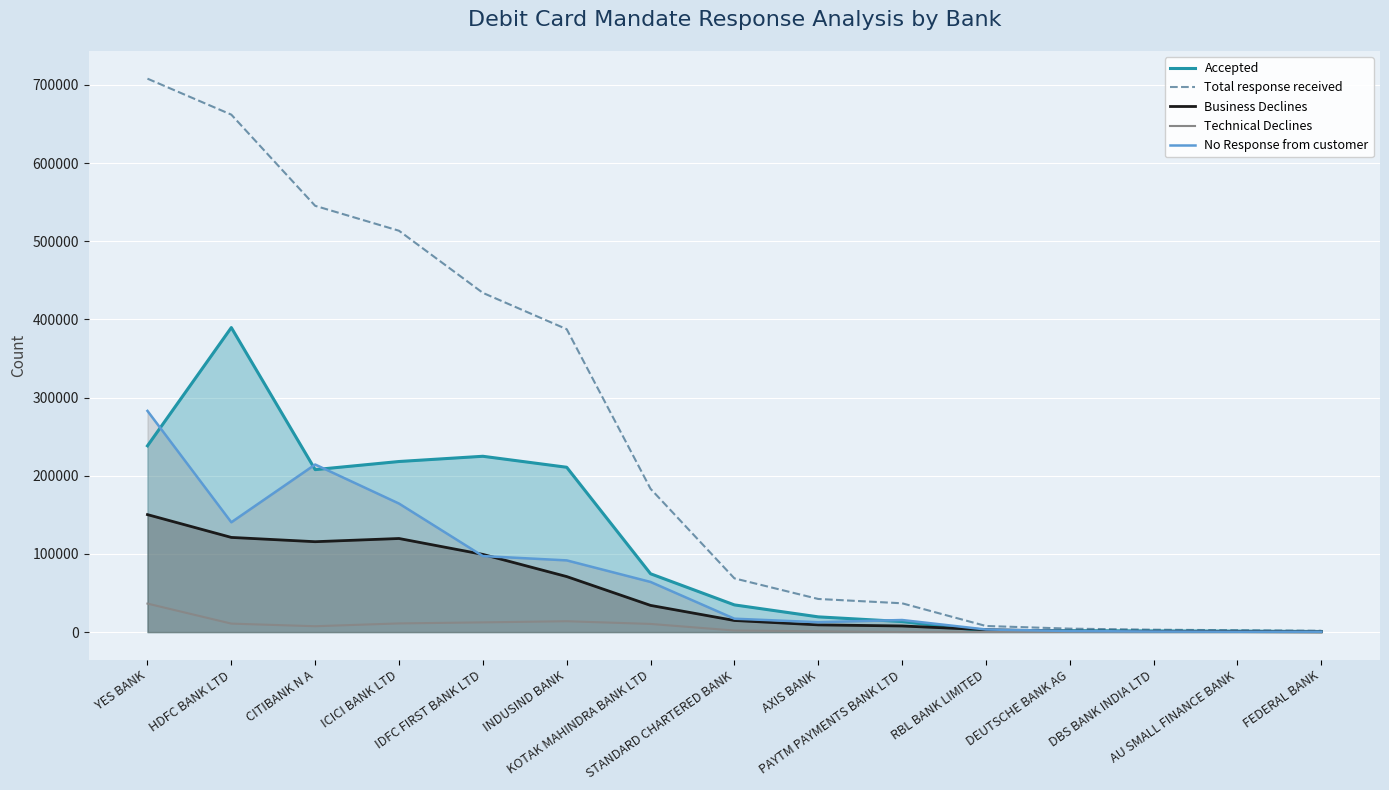

Reading left to right, list all the values displayed in this chart.

Accepted: 238290	389567	207833	218219	224916	210855	74608	34784	19476	13485	1323	1782	1467	1212	744
Total response received: 707985	661968	545323	513438	433959	387496	183318	68722	42364	36841	7797	4389	3055	2358	1681
Business Declines: 150285	121109	115624	119723	99387	71025	34143	14842	9227	7813	3047	1100	721	614	346
Technical Declines: 36446	10825	7494	11082	12423	13880	10424	1977	1021	98	119	145	118	62	97
No Response from customer: 282964	140467	214372	164414	97233	91736	64143	17119	12640	15445	3308	1362	749	470	494